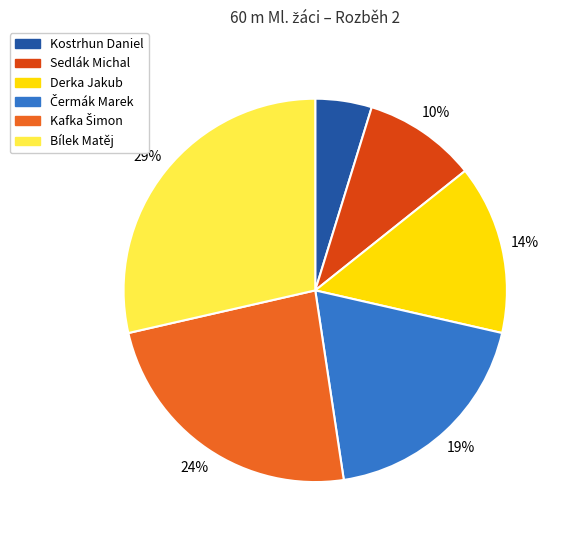

What percentage is the Bílek Matěj slice, to the nearest percent?

29%